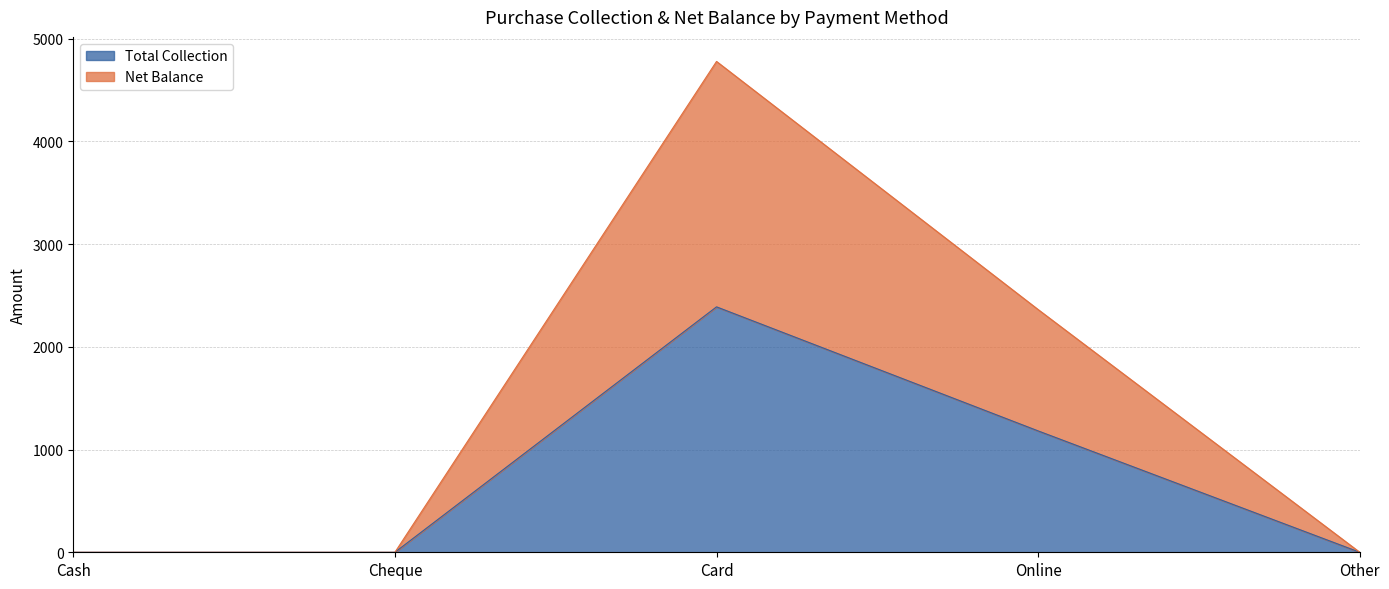

Is it true that Total Collection equals 0.0 at Other?

True